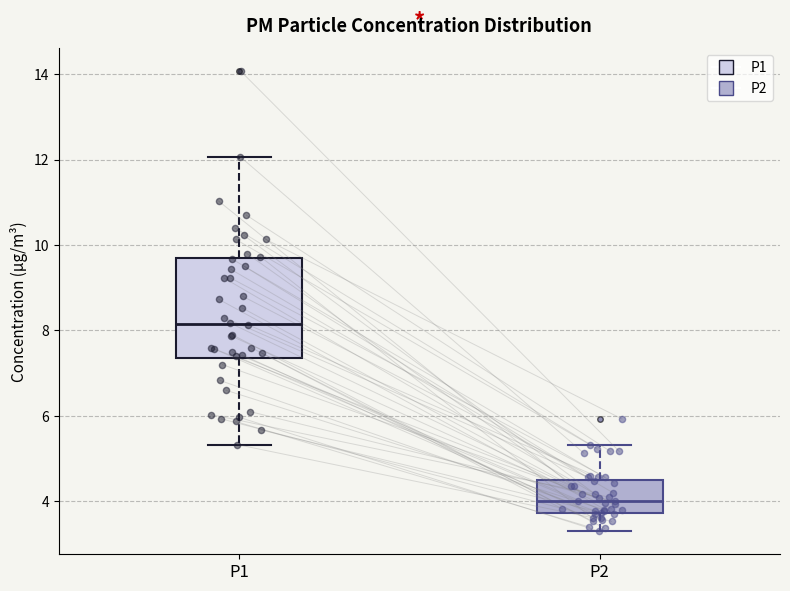

Reading left to right, read every box against the y-axis: the position of its median line, the range the box covers, and the ends of its whiskers. The values are not printed on the chart, so give them approximately, as read against the axis.

P1: median 8.2, box 7.4 to 9.6, whiskers 5.4 to 12.0
P2: median 4.0, box 3.8 to 4.4, whiskers 3.4 to 5.4